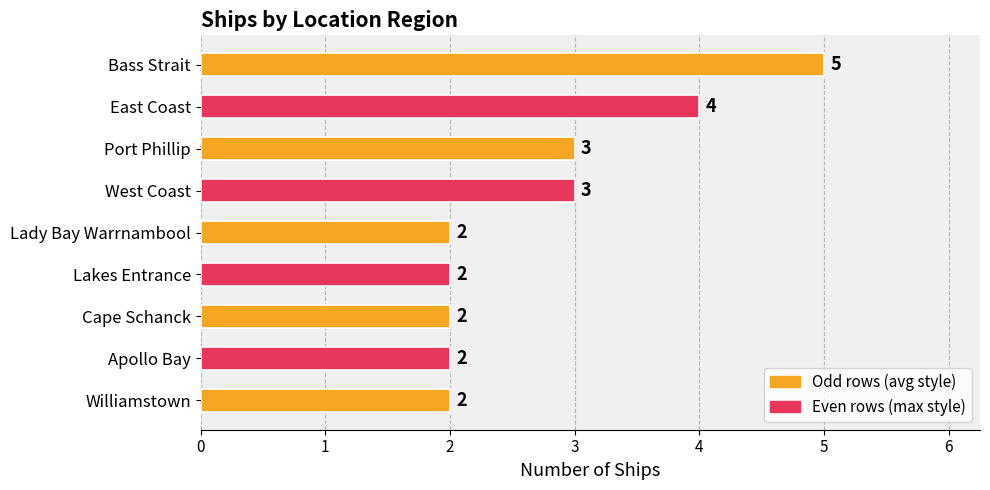

What position from the bottom is Cape Schanck?

3